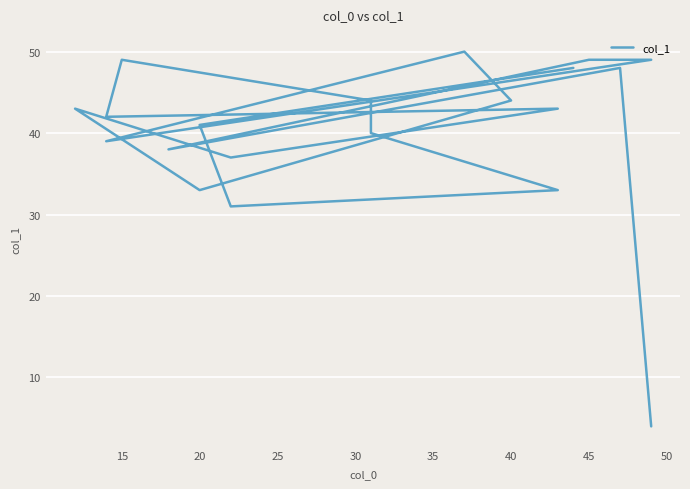

How many values exceed 43?

8